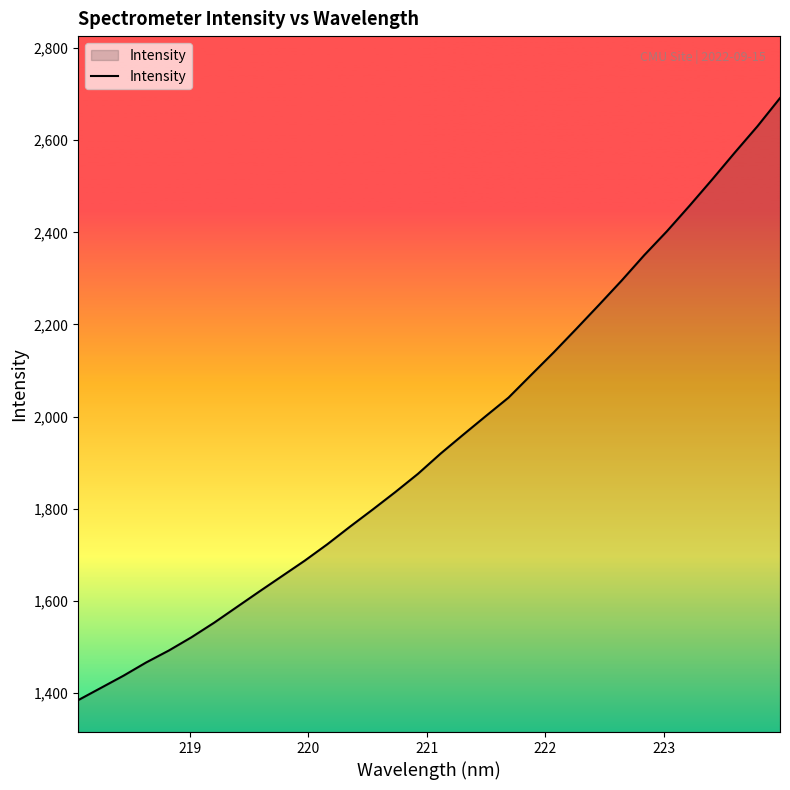

What is the greatest value displayed?

2691.5